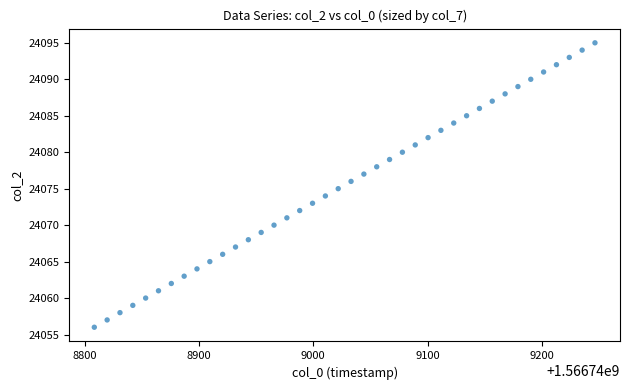

What is the range of Y values (max minus min)?

39